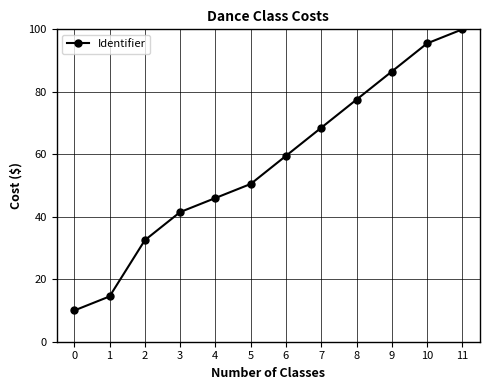

The value at 5 is 15.3. True or false?

False